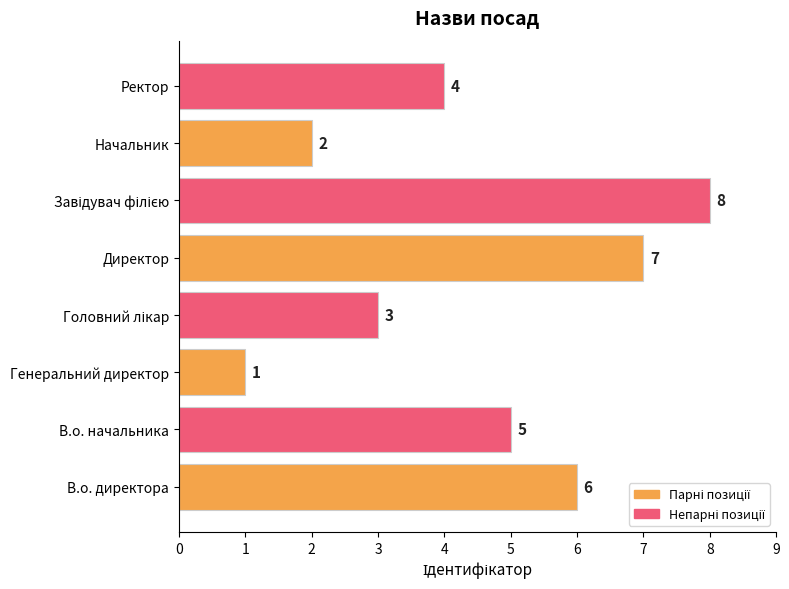

Where is the data nearest to the value 4?

Ректор